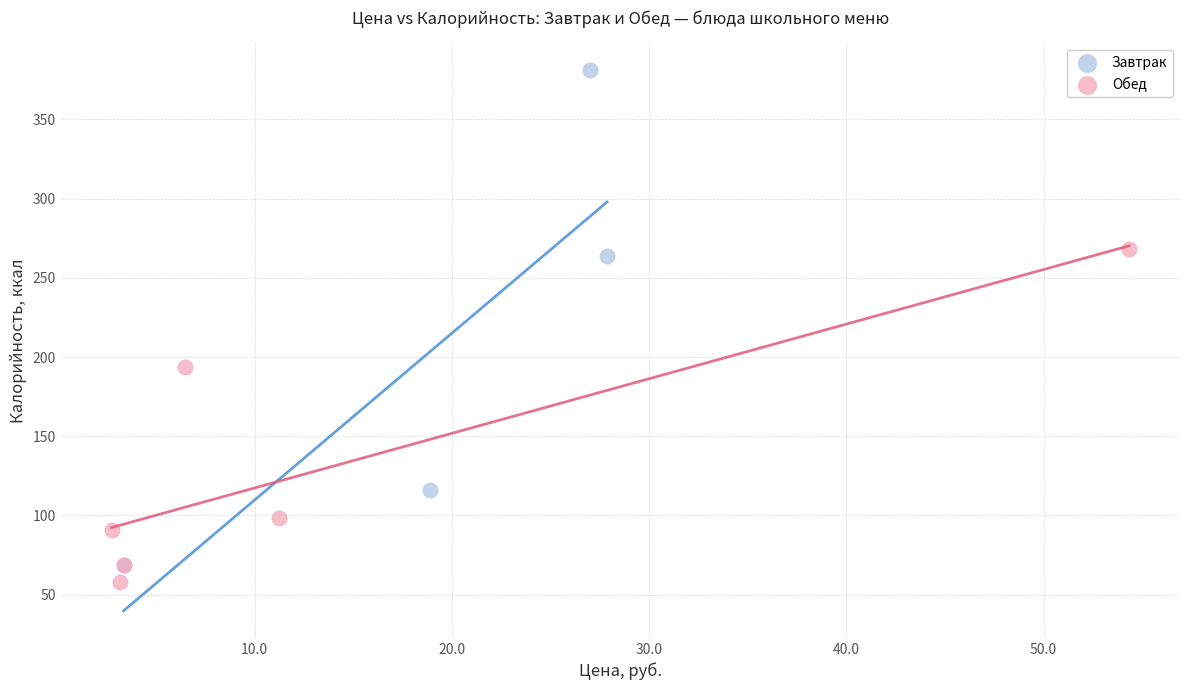

Which series reaches the maximum Y coordinate?

Завтрак